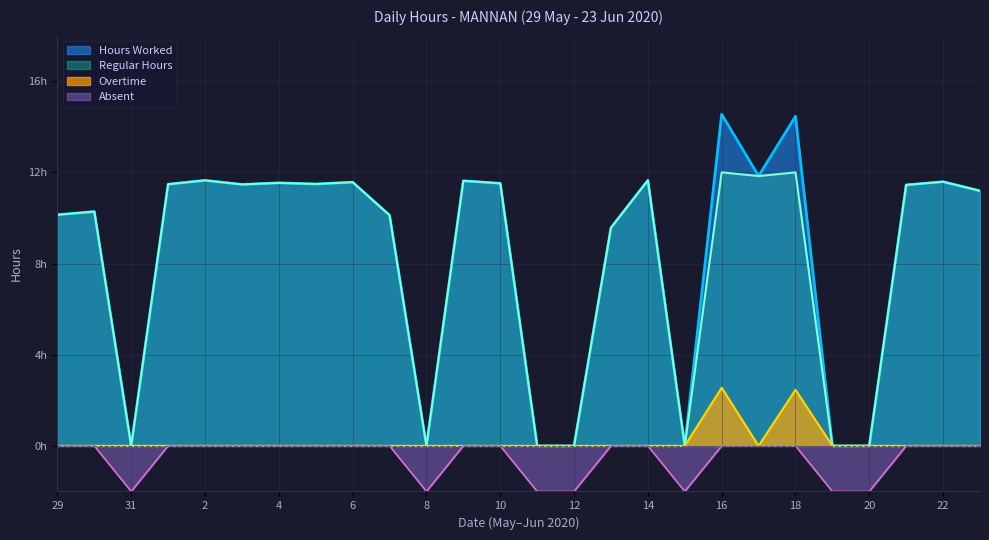

Is it true that Absent equals 0.0 at 22?

True